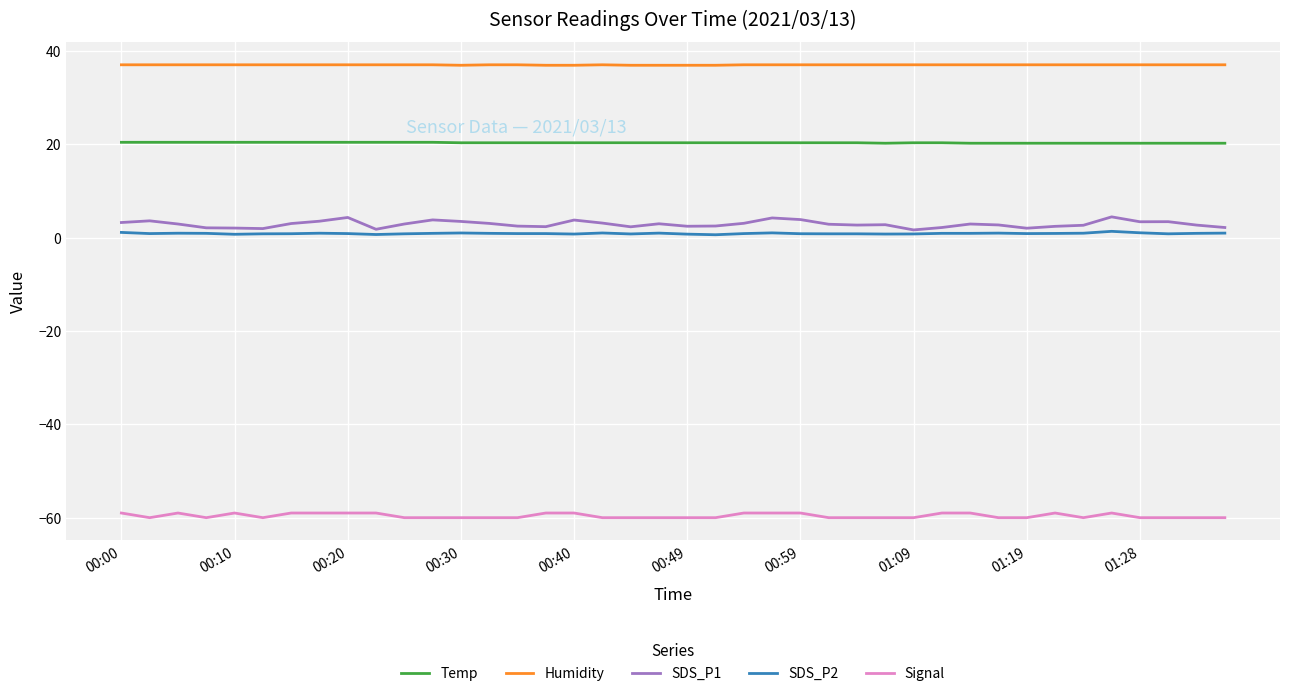

What is the highest value of the SDS_P1 series?

4.4